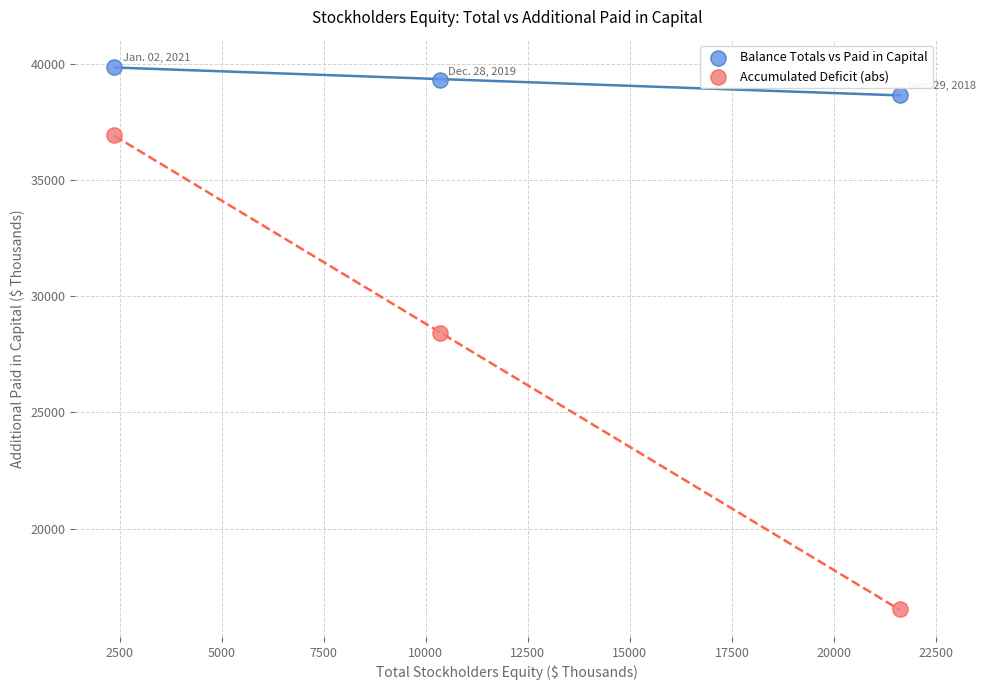

Which series contains the highest Y value?

Balance Totals vs Paid in Capital